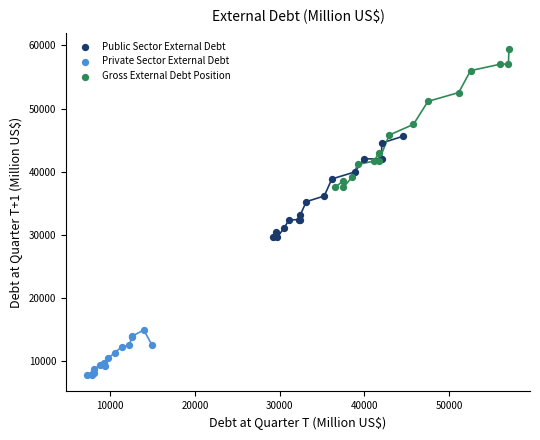

Which series contains the highest Y value?

Gross External Debt Position